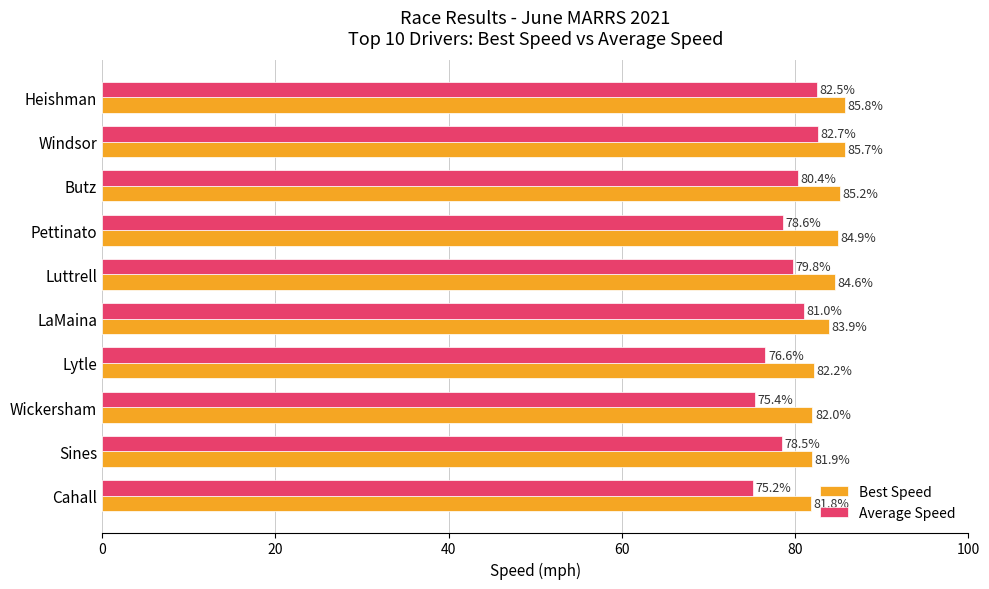

Where is Best Speed nearest to the value 83?

Lytle